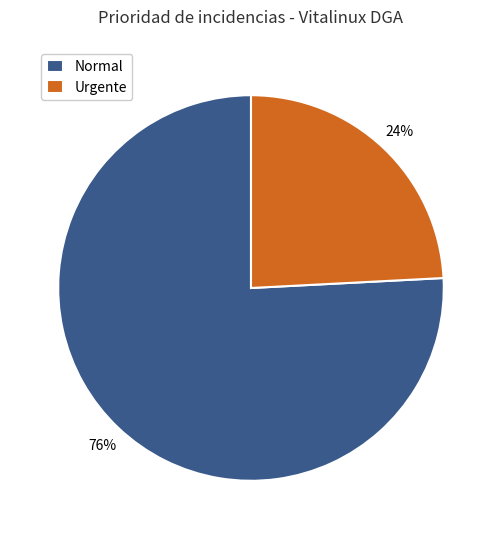

Rank the categories by value from lowest to highest.

Urgente, Normal